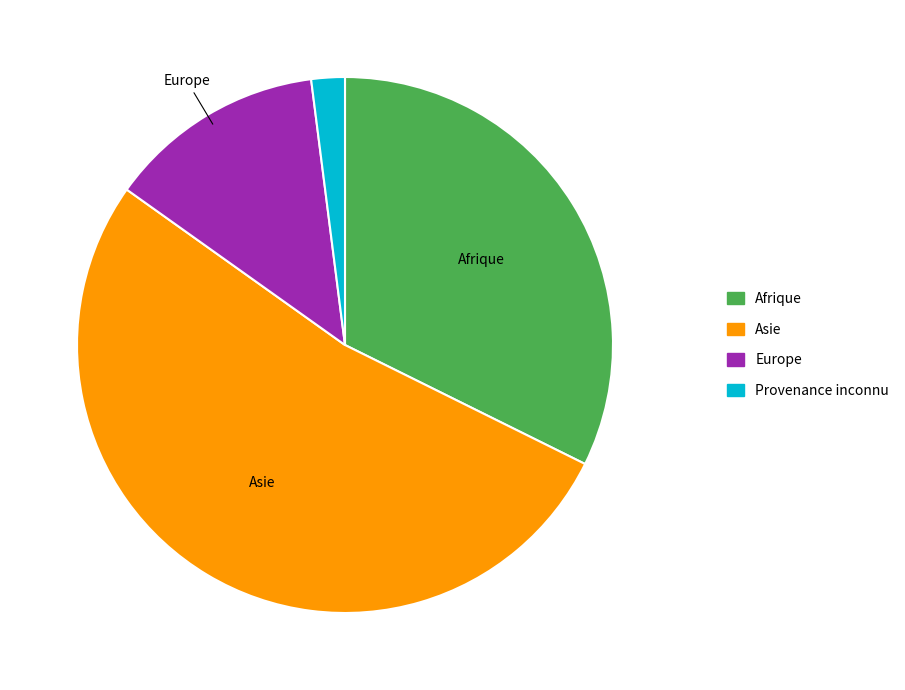

Rank the categories by value from highest to lowest.

Asie, Afrique, Europe, Provenance inconnu